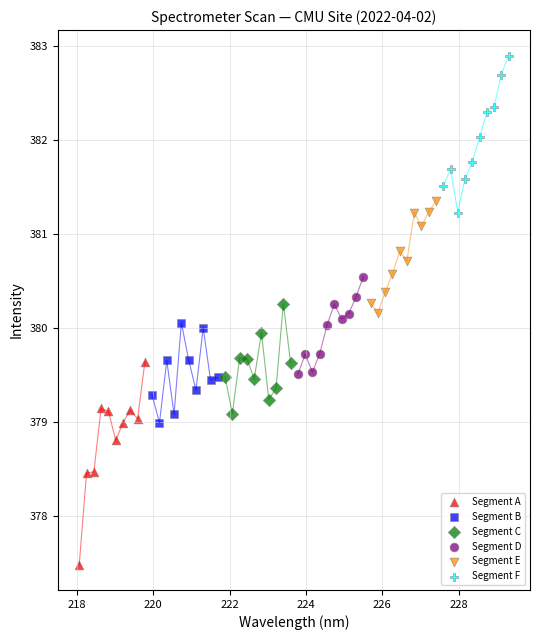

What are all the series names shown in the legend?

Segment A, Segment B, Segment C, Segment D, Segment E, Segment F